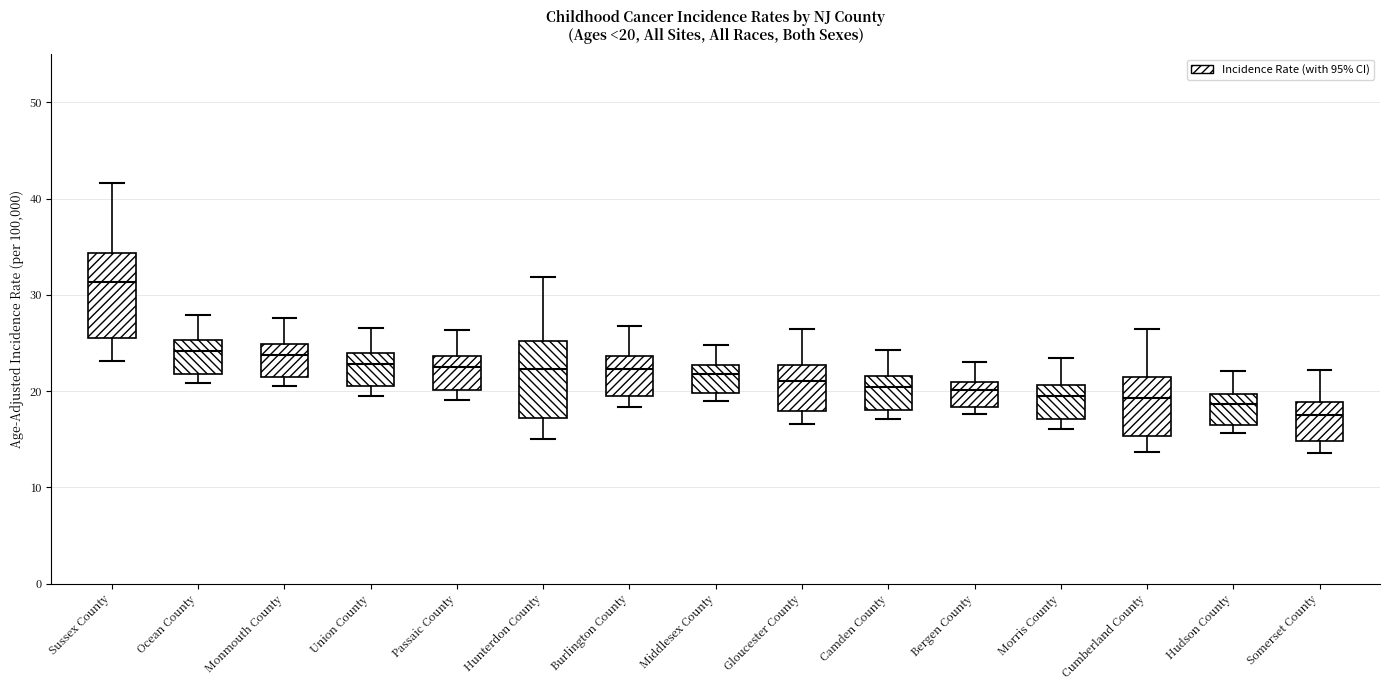

Which box has the lowest median line?

Somerset County